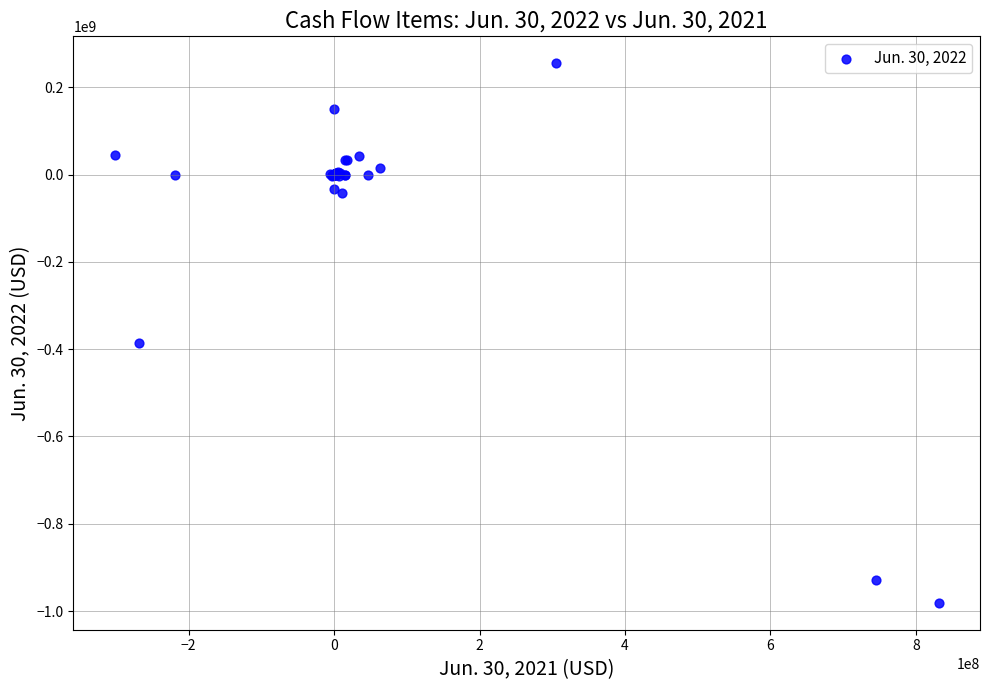

What Y value in the scatter plot is closest to -363008500?

-386637000